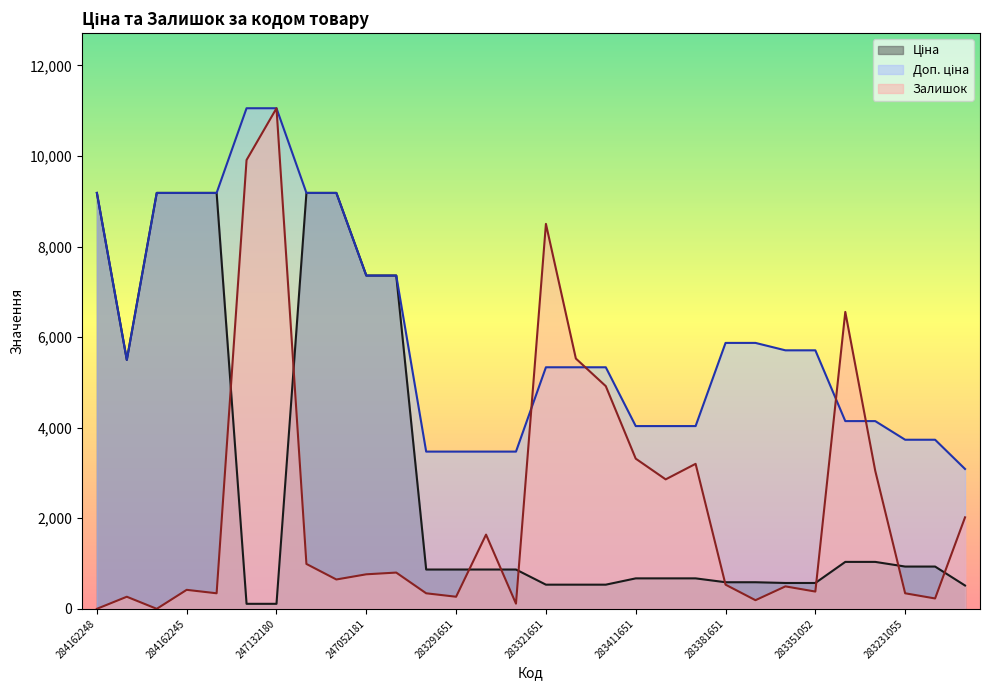

At 283400563, list the series in order from smallest to largest.

Ціна, Залишок, Доп. ціна